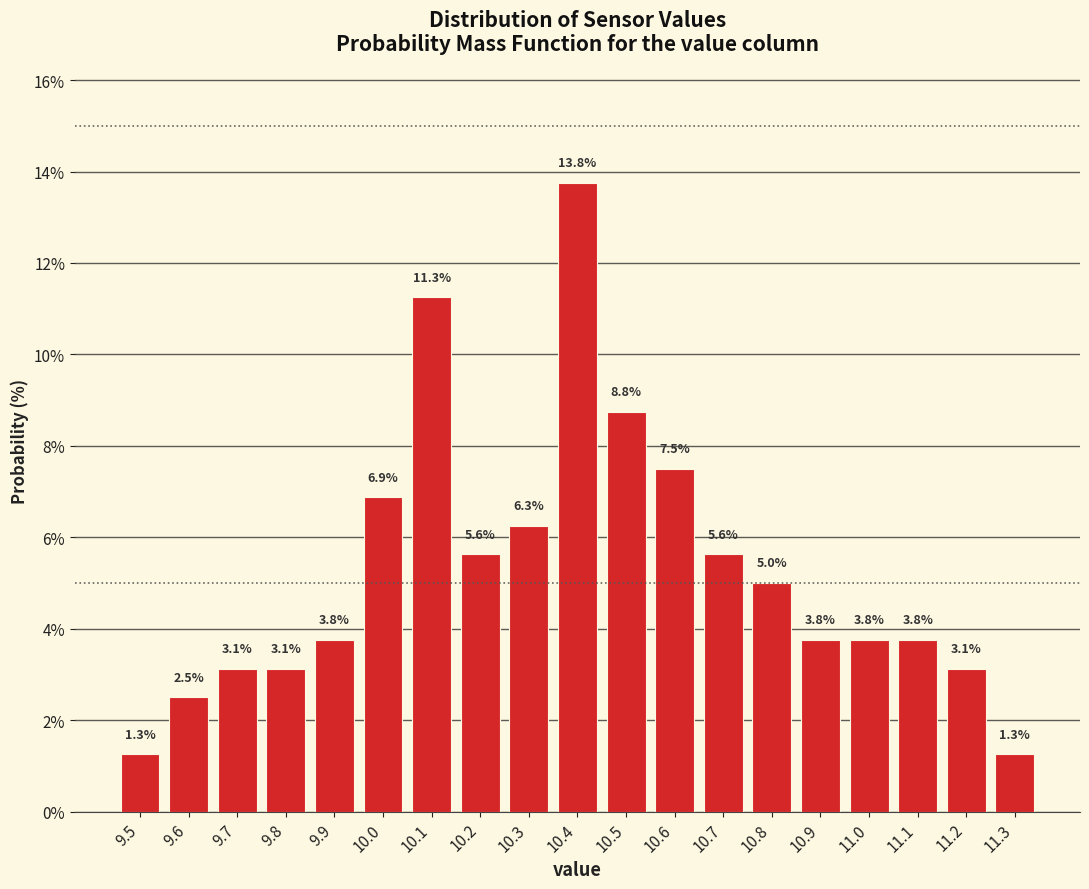

Reading left to right, transcribe this chart: for each bar, give the range it covers on the x-axis and its height.

9.45 to 9.55: 1.3
9.55 to 9.65: 2.5
9.65 to 9.75: 3.1
9.75 to 9.85: 3.1
9.85 to 9.95: 3.8
9.95 to 10.05: 6.9
10.05 to 10.15: 11.3
10.15 to 10.25: 5.6
10.25 to 10.35: 6.3
10.35 to 10.45: 13.8
10.45 to 10.55: 8.8
10.55 to 10.65: 7.5
10.65 to 10.75: 5.6
10.75 to 10.85: 5.0
10.85 to 10.95: 3.8
10.95 to 11.05: 3.8
11.05 to 11.15: 3.8
11.15 to 11.25: 3.1
11.25 to 11.35: 1.3